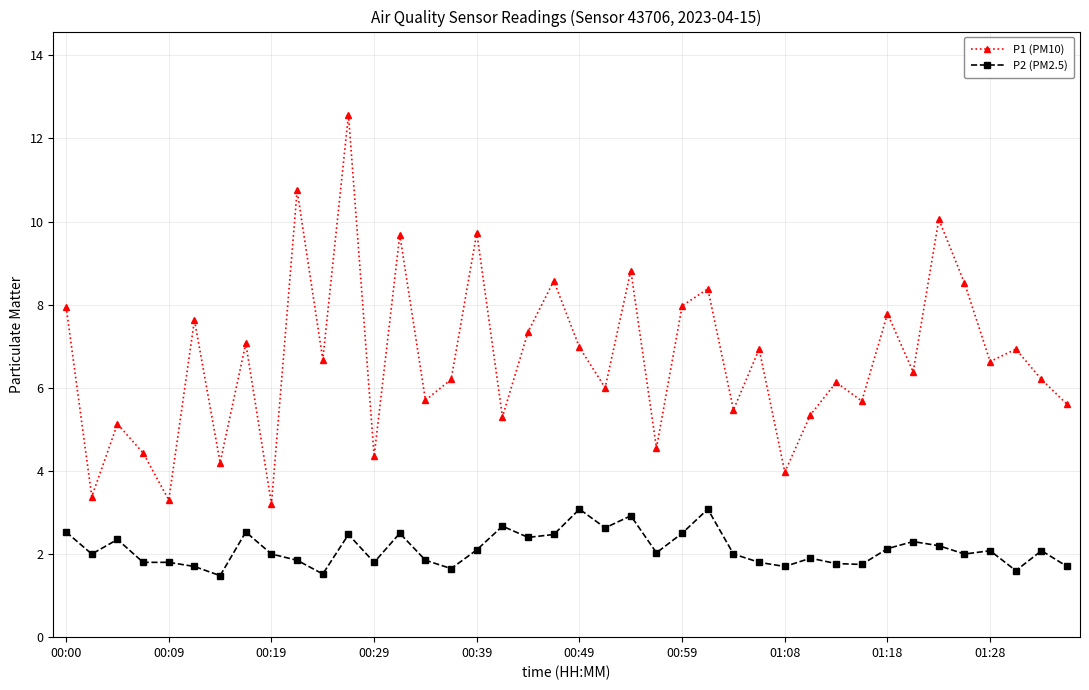

What is the sum of all P2 (PM2.5) values?

84.7